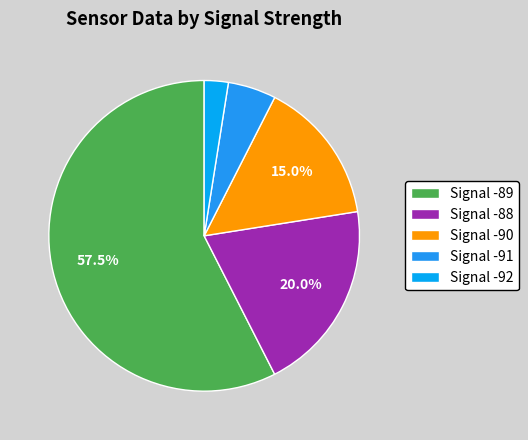

Which slice is the largest?

Signal -89